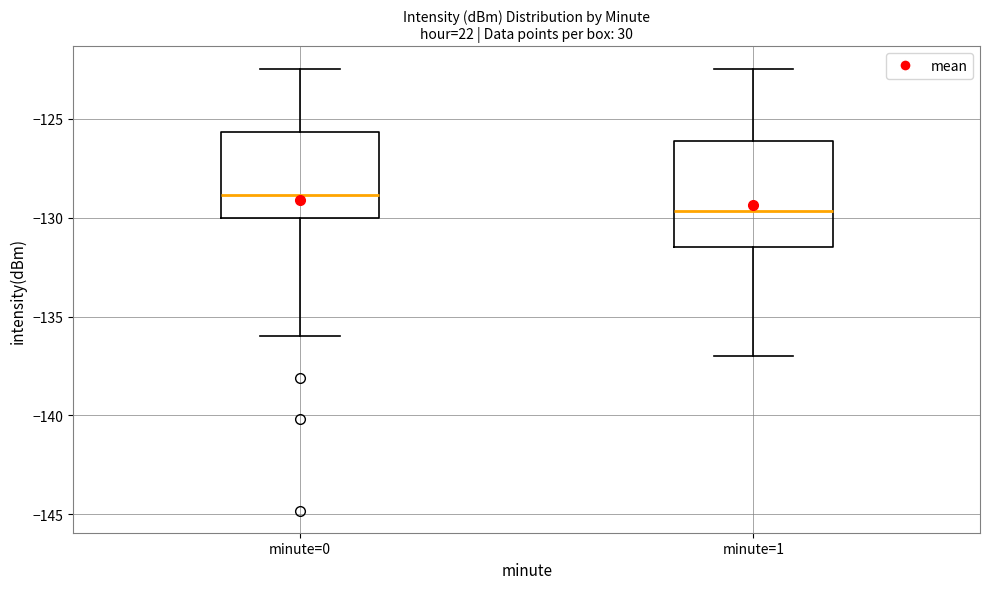

Which box is the tallest, from its lower edge to its upper edge?

minute=1